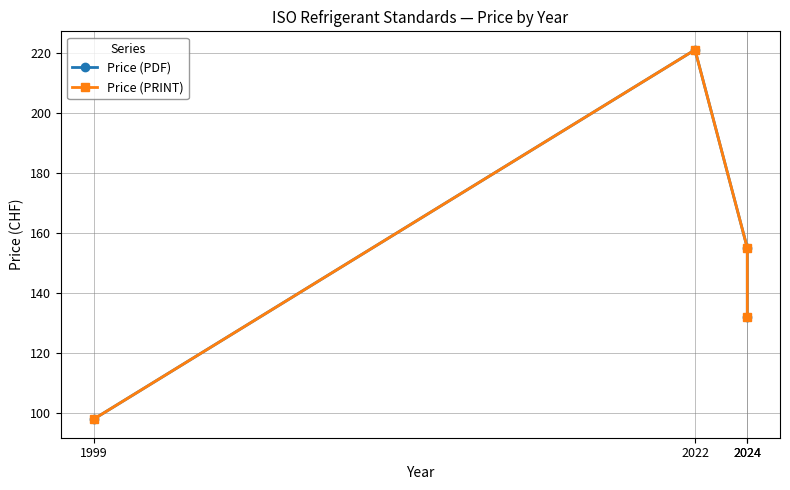

List the series in order of their peak value, highest first.

Price (PDF), Price (PRINT)